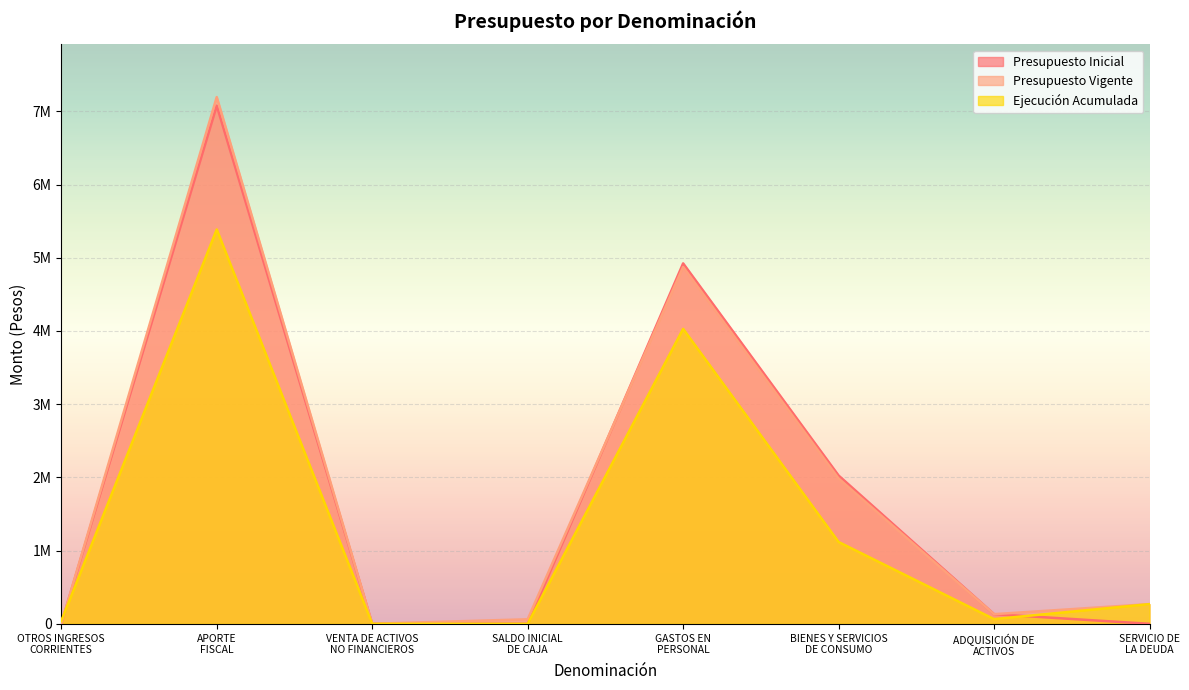

Which series has the largest range (max minus min)?

Presupuesto Vigente